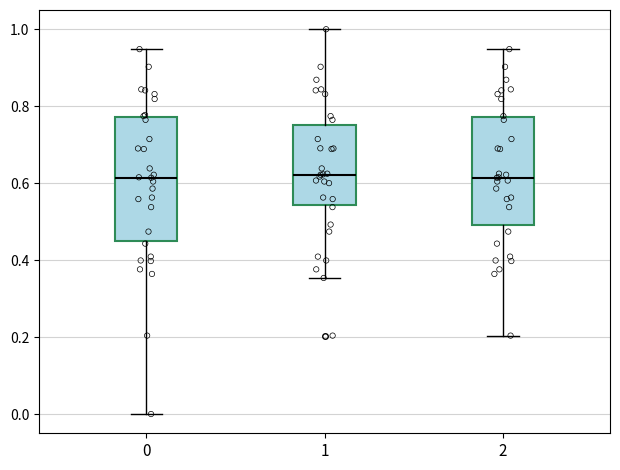

Reading left to right, read every box against the y-axis: the position of its median line, the range the box covers, and the ends of its whiskers. The values are not printed on the chart, so give them approximately, as read against the axis.

0: median 0.62, box 0.46 to 0.78, whiskers 0.00 to 0.94
1: median 0.62, box 0.54 to 0.76, whiskers 0.36 to 1.00
2: median 0.62, box 0.50 to 0.78, whiskers 0.20 to 0.94